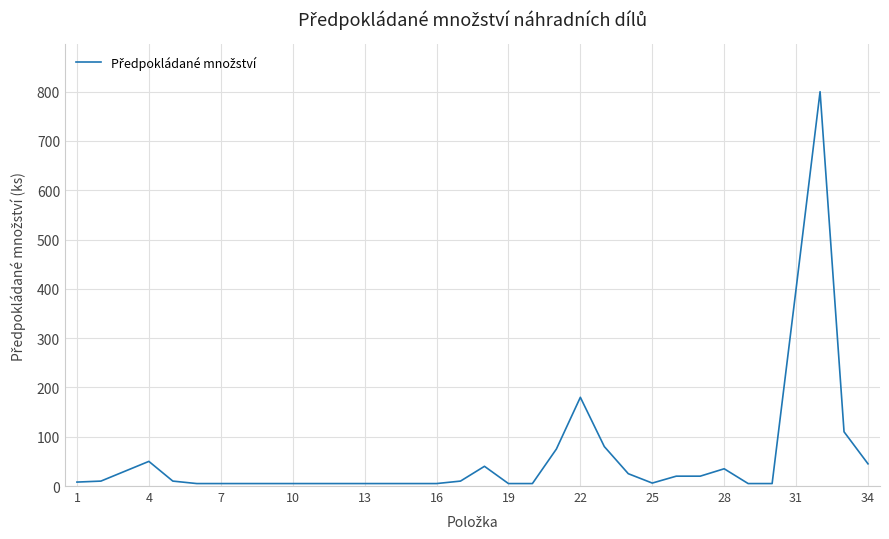

What is the maximum value shown in the chart?

800